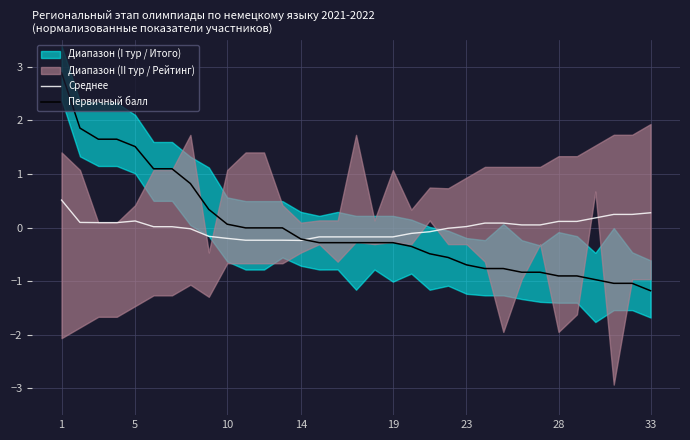

Is it true that Среднее equals 0.1 at 24?

True